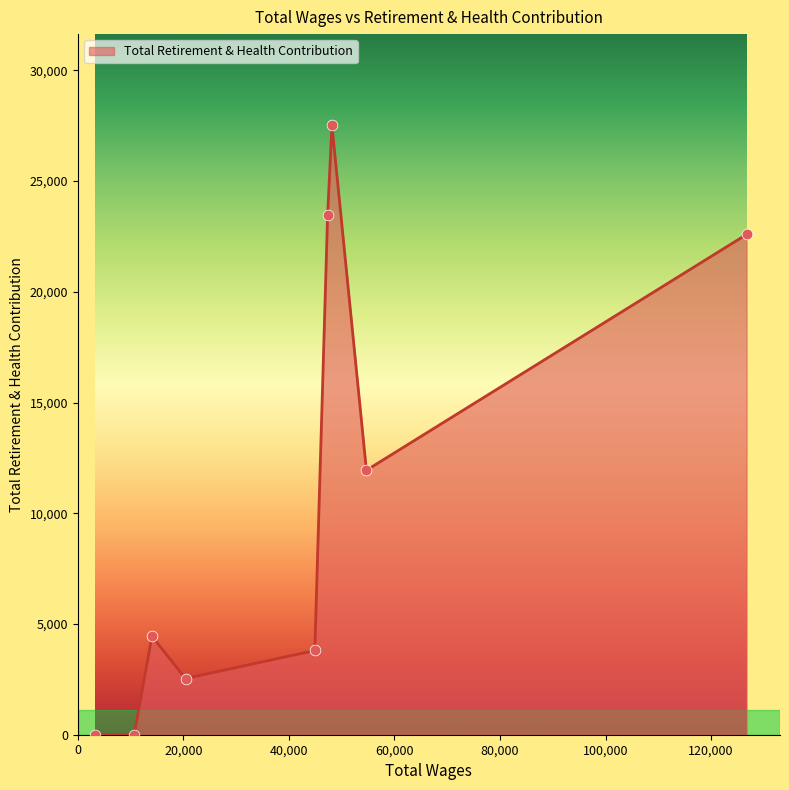

What is the difference between the maximum and minimum values?

27508